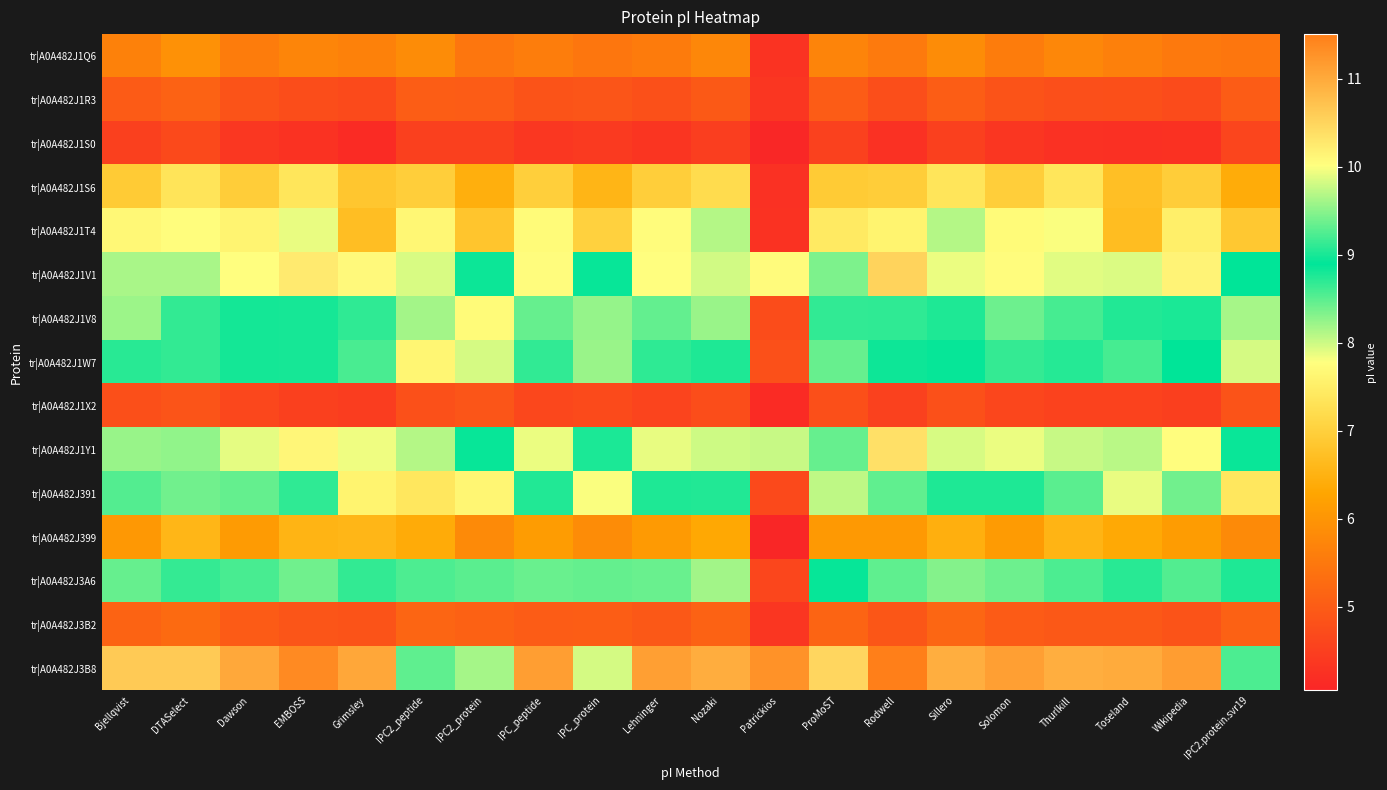

Reading right to left, transcribe all the data shown in this chart.

tr|A0A482J1Q6: IPC2.protein.svr19=5.5	Wikipedia=5.5	Toseland=5.6	Thurlkill=5.8	Solomon=5.6	Sillero=5.8	Rodwell=5.5	ProMoST=5.7	Patrickios=4.3	Nozaki=5.8	Lehninger=5.5	IPC_protein=5.5	IPC_peptide=5.6	IPC2_protein=5.5	IPC2_peptide=5.8	Grimsley=5.7	EMBOSS=5.7	Dawson=5.6	DTASelect=5.9	Bjellqvist=5.7
tr|A0A482J1R3: IPC2.protein.svr19=5.0	Wikipedia=4.7	Toseland=4.8	Thurlkill=4.8	Solomon=4.9	Sillero=5.0	Rodwell=4.8	ProMoST=5.0	Patrickios=4.3	Nozaki=5.0	Lehninger=4.8	IPC_protein=4.9	IPC_peptide=4.9	IPC2_protein=5.0	IPC2_peptide=5.0	Grimsley=4.7	EMBOSS=4.7	Dawson=4.9	DTASelect=5.1	Bjellqvist=5.0
tr|A0A482J1S0: IPC2.protein.svr19=4.6	Wikipedia=4.3	Toseland=4.2	Thurlkill=4.3	Solomon=4.4	Sillero=4.5	Rodwell=4.2	ProMoST=4.5	Patrickios=4.1	Nozaki=4.5	Lehninger=4.3	IPC_protein=4.4	IPC_peptide=4.4	IPC2_protein=4.5	IPC2_peptide=4.5	Grimsley=4.1	EMBOSS=4.3	Dawson=4.4	DTASelect=4.7	Bjellqvist=4.5
tr|A0A482J1S6: IPC2.protein.svr19=6.4	Wikipedia=7.0	Toseland=6.7	Thurlkill=7.4	Solomon=7.0	Sillero=7.4	Rodwell=7.0	ProMoST=6.9	Patrickios=4.3	Nozaki=7.2	Lehninger=7.0	IPC_protein=6.5	IPC_peptide=7.0	IPC2_protein=6.4	IPC2_peptide=7.0	Grimsley=6.8	EMBOSS=7.4	Dawson=7.0	DTASelect=7.3	Bjellqvist=6.9
tr|A0A482J1T4: IPC2.protein.svr19=6.9	Wikipedia=7.5	Toseland=6.7	Thurlkill=7.8	Solomon=7.7	Sillero=8.1	Rodwell=7.6	ProMoST=7.4	Patrickios=4.3	Nozaki=8.1	Lehninger=7.7	IPC_protein=7.0	IPC_peptide=7.7	IPC2_protein=6.8	IPC2_peptide=7.7	Grimsley=6.7	EMBOSS=7.9	Dawson=7.6	DTASelect=7.8	Bjellqvist=7.7
tr|A0A482J1V1: IPC2.protein.svr19=8.9	Wikipedia=10.1	Toseland=9.9	Thurlkill=9.9	Solomon=10.0	Sillero=9.9	Rodwell=10.5	ProMoST=9.4	Patrickios=10.1	Nozaki=9.8	Lehninger=10.0	IPC_protein=8.9	IPC_peptide=10.0	IPC2_protein=8.9	IPC2_peptide=8.0	Grimsley=10.1	EMBOSS=10.2	Dawson=10.0	DTASelect=9.6	Bjellqvist=9.6
tr|A0A482J1V8: IPC2.protein.svr19=8.2	Wikipedia=9.0	Toseland=8.7	Thurlkill=8.6	Solomon=9.4	Sillero=8.8	Rodwell=8.7	ProMoST=9.1	Patrickios=4.7	Nozaki=8.2	Lehninger=9.3	IPC_protein=9.5	IPC_peptide=9.3	IPC2_protein=7.7	IPC2_peptide=8.2	Grimsley=8.7	EMBOSS=9.0	Dawson=8.8	DTASelect=8.7	Bjellqvist=8.2
tr|A0A482J1W7: IPC2.protein.svr19=8.0	Wikipedia=8.9	Toseland=8.6	Thurlkill=8.7	Solomon=9.1	Sillero=8.9	Rodwell=8.8	ProMoST=8.4	Patrickios=4.8	Nozaki=8.8	Lehninger=9.1	IPC_protein=8.2	IPC_peptide=9.1	IPC2_protein=8.0	IPC2_peptide=7.6	Grimsley=8.6	EMBOSS=9.0	Dawson=8.8	DTASelect=8.7	Bjellqvist=8.7
tr|A0A482J1X2: IPC2.protein.svr19=4.8	Wikipedia=4.5	Toseland=4.5	Thurlkill=4.6	Solomon=4.6	Sillero=4.8	Rodwell=4.5	ProMoST=4.8	Patrickios=4.1	Nozaki=4.7	Lehninger=4.6	IPC_protein=4.7	IPC_peptide=4.6	IPC2_protein=4.9	IPC2_peptide=4.8	Grimsley=4.5	EMBOSS=4.5	Dawson=4.6	DTASelect=4.9	Bjellqvist=4.8
tr|A0A482J1Y1: IPC2.protein.svr19=8.9	Wikipedia=10.0	Toseland=9.7	Thurlkill=9.8	Solomon=9.9	Sillero=9.8	Rodwell=10.4	ProMoST=9.3	Patrickios=9.8	Nozaki=9.8	Lehninger=9.9	IPC_protein=8.8	IPC_peptide=9.9	IPC2_protein=8.9	IPC2_peptide=8.1	Grimsley=9.9	EMBOSS=10.1	Dawson=9.9	DTASelect=9.5	Bjellqvist=9.6
tr|A0A482J391: IPC2.protein.svr19=7.4	Wikipedia=8.4	Toseland=7.9	Thurlkill=8.5	Solomon=8.8	Sillero=8.8	Rodwell=8.5	ProMoST=8.1	Patrickios=4.7	Nozaki=8.7	Lehninger=8.8	IPC_protein=7.8	IPC_peptide=8.7	IPC2_protein=7.6	IPC2_peptide=7.4	Grimsley=7.6	EMBOSS=8.7	Dawson=8.4	DTASelect=8.4	Bjellqvist=8.5
tr|A0A482J399: IPC2.protein.svr19=5.8	Wikipedia=6.1	Toseland=6.4	Thurlkill=6.5	Solomon=6.1	Sillero=6.5	Rodwell=6.1	ProMoST=6.1	Patrickios=4.0	Nozaki=6.3	Lehninger=6.1	IPC_protein=5.8	IPC_peptide=6.1	IPC2_protein=5.8	IPC2_peptide=6.4	Grimsley=6.6	EMBOSS=6.5	Dawson=6.1	DTASelect=6.6	Bjellqvist=6.1
tr|A0A482J3A6: IPC2.protein.svr19=8.8	Wikipedia=9.3	Toseland=8.7	Thurlkill=9.2	Solomon=9.4	Sillero=9.5	Rodwell=9.3	ProMoST=8.9	Patrickios=4.6	Nozaki=9.6	Lehninger=9.4	IPC_protein=8.4	IPC_peptide=9.4	IPC2_protein=8.5	IPC2_peptide=8.6	Grimsley=8.7	EMBOSS=9.4	Dawson=9.2	DTASelect=9.1	Bjellqvist=9.3
tr|A0A482J3B2: IPC2.protein.svr19=5.1	Wikipedia=4.9	Toseland=4.9	Thurlkill=4.9	Solomon=5.0	Sillero=5.2	Rodwell=4.9	ProMoST=5.1	Patrickios=4.4	Nozaki=5.1	Lehninger=5.0	IPC_protein=5.0	IPC_peptide=5.0	IPC2_protein=5.1	IPC2_peptide=5.2	Grimsley=4.9	EMBOSS=4.9	Dawson=5.0	DTASelect=5.3	Bjellqvist=5.1
tr|A0A482J3B8: IPC2.protein.svr19=9.2	Wikipedia=11.2	Toseland=11.0	Thurlkill=10.9	Solomon=11.1	Sillero=10.9	Rodwell=11.5	ProMoST=10.5	Patrickios=11.3	Nozaki=11.0	Lehninger=11.1	IPC_protein=9.8	IPC_peptide=11.1	IPC2_protein=9.6	IPC2_peptide=9.3	Grimsley=11.0	EMBOSS=11.4	Dawson=11.0	DTASelect=10.6	Bjellqvist=10.6